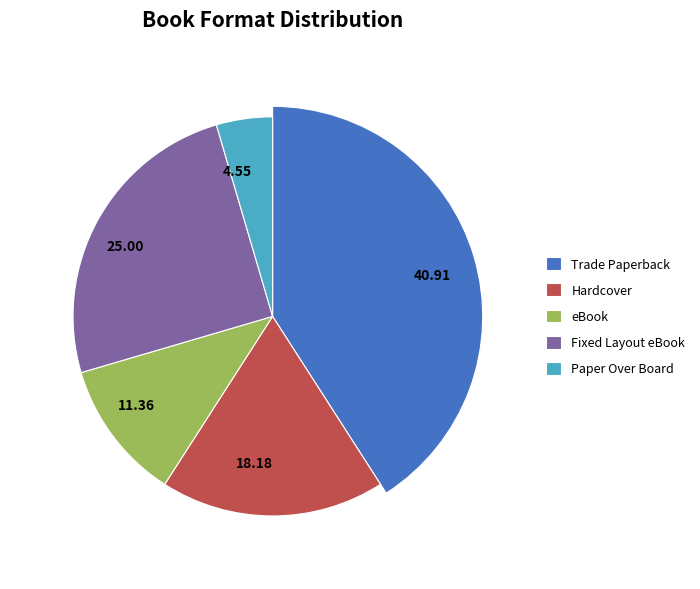

True or false: Trade Paperback accounts for 25% of the total.

False